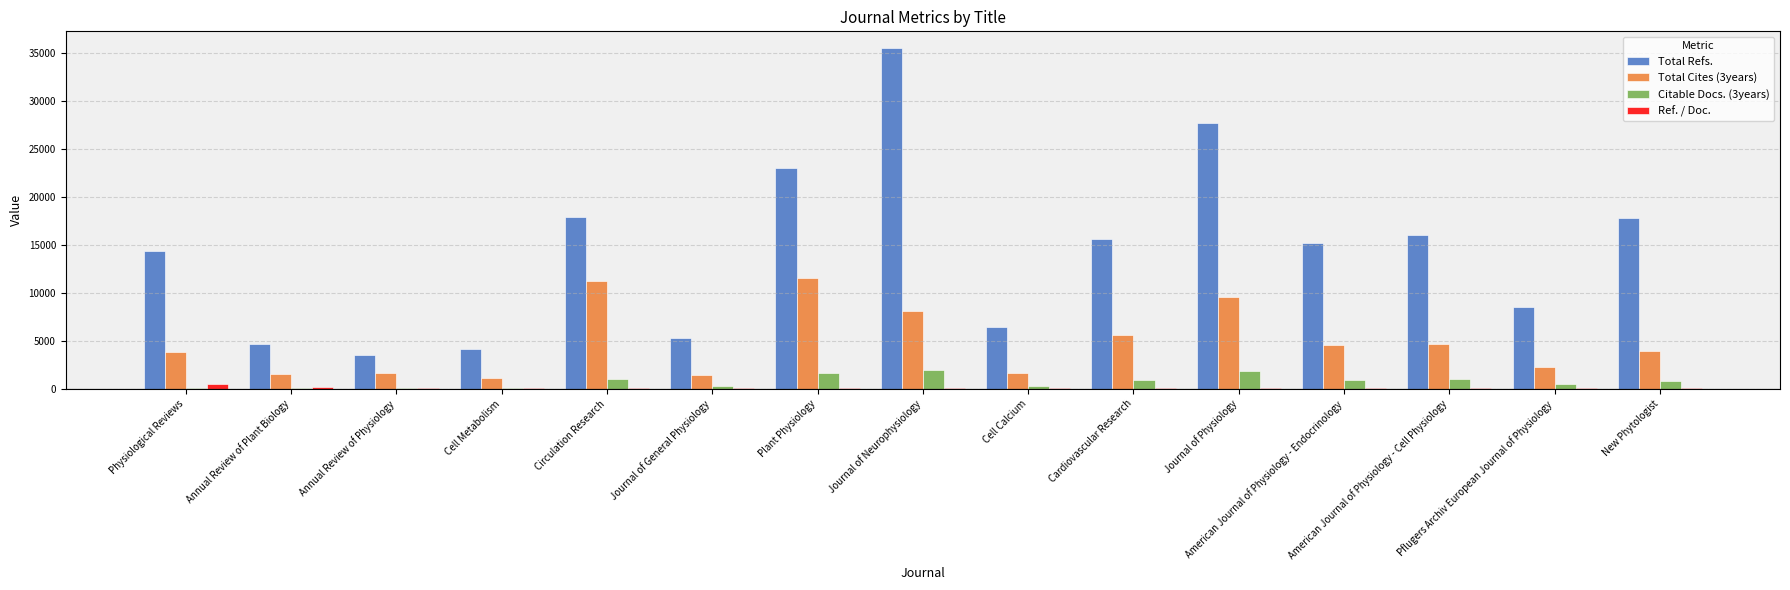

What is the maximum value for Total Refs.?

35536